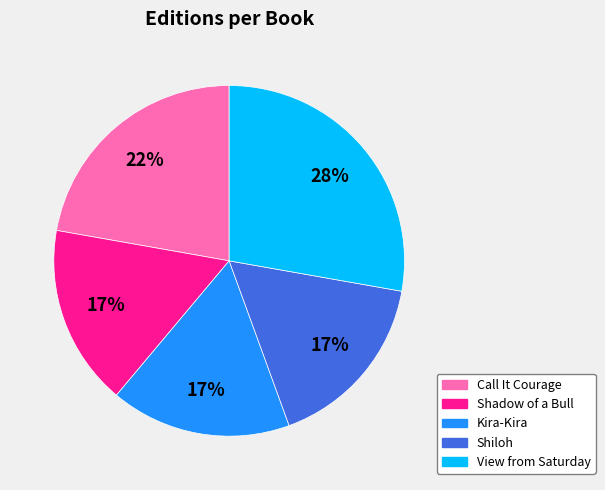

Which slice is the largest?

View from Saturday